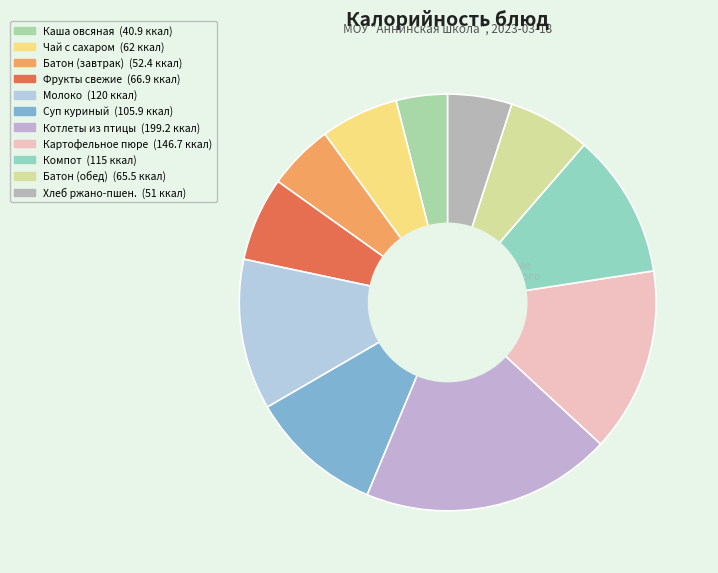

Is there any slice that represents more than half of the pie?

No